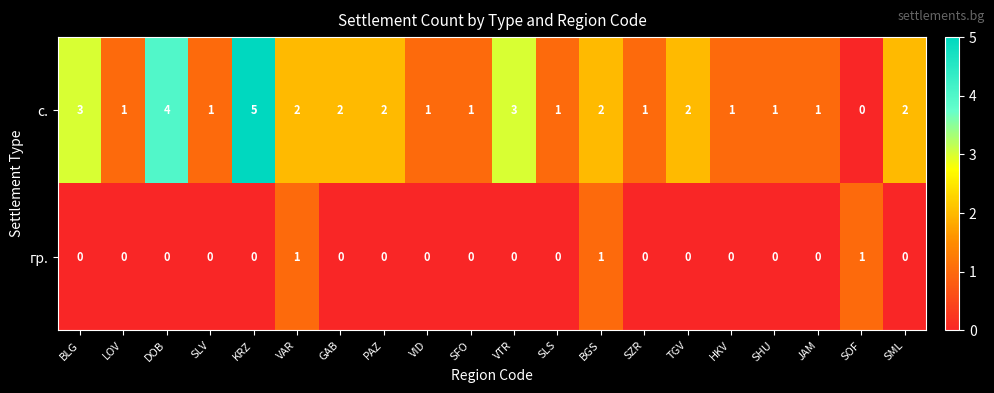

What is the difference between the highest and lowest values at SML?

2